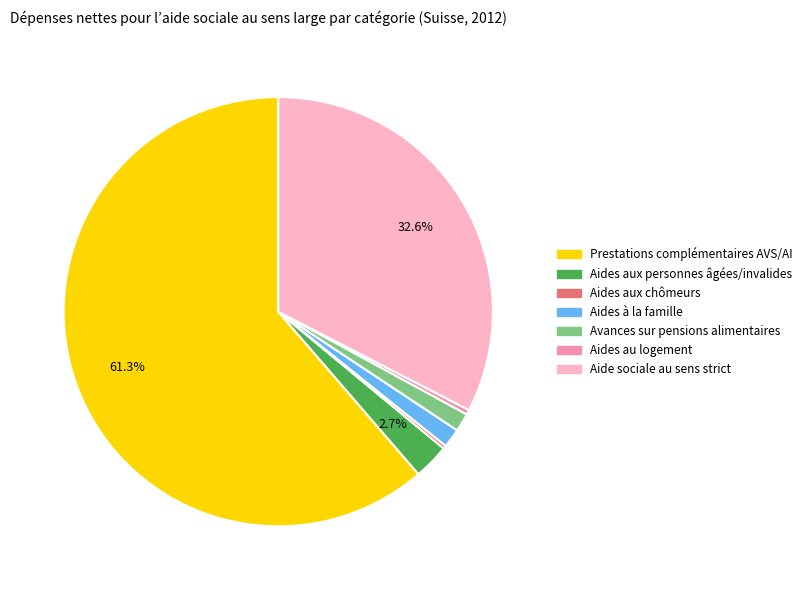

Which slice is the largest?

Prestations complémentaires AVS/AI